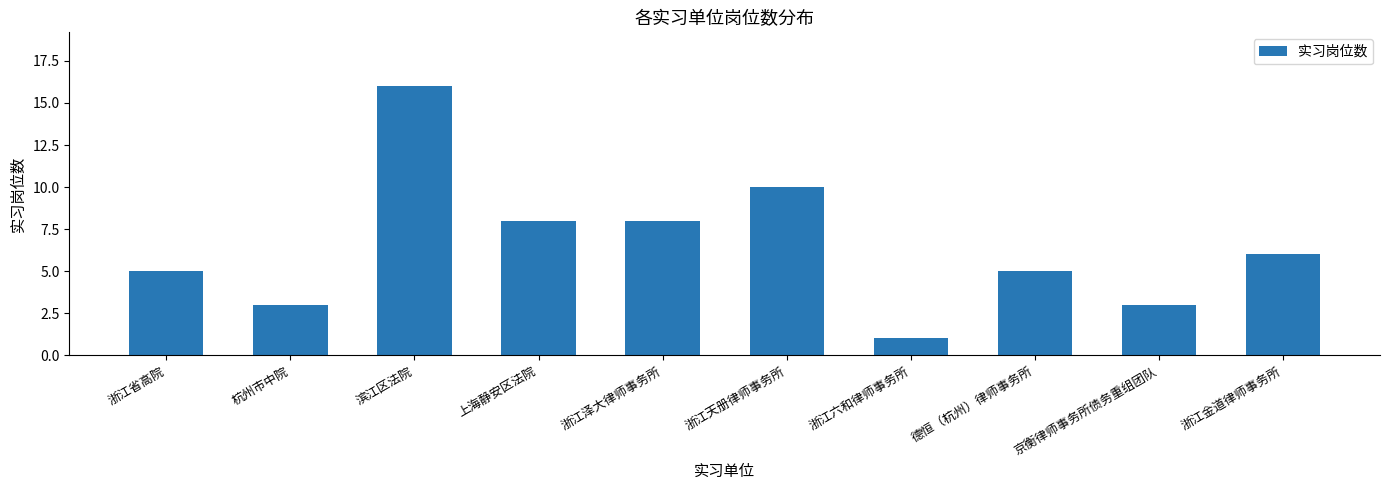

At which label does the data first exceed 6?

滨江区法院